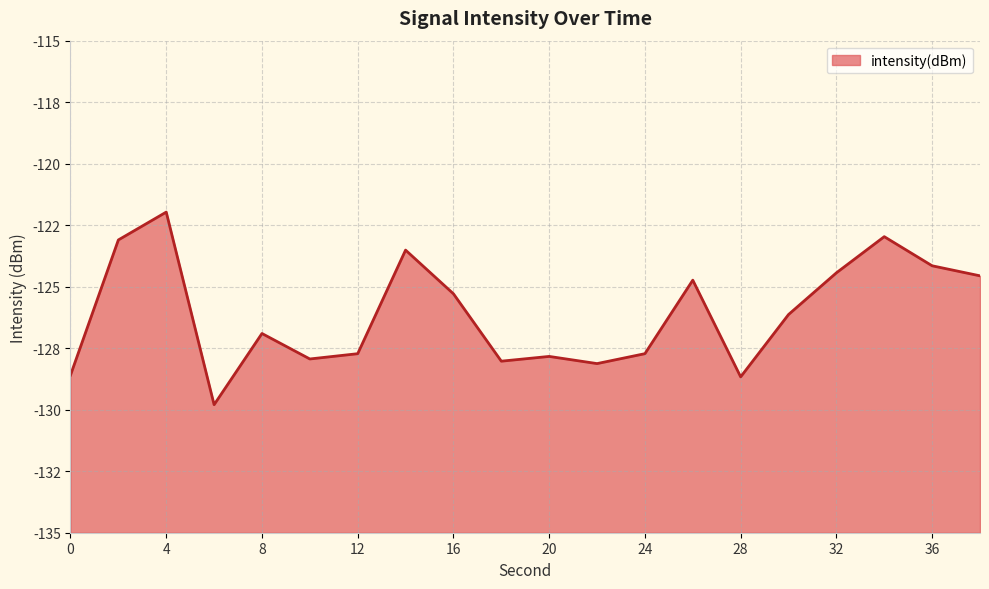

What is the minimum value shown in the chart?

-129.8